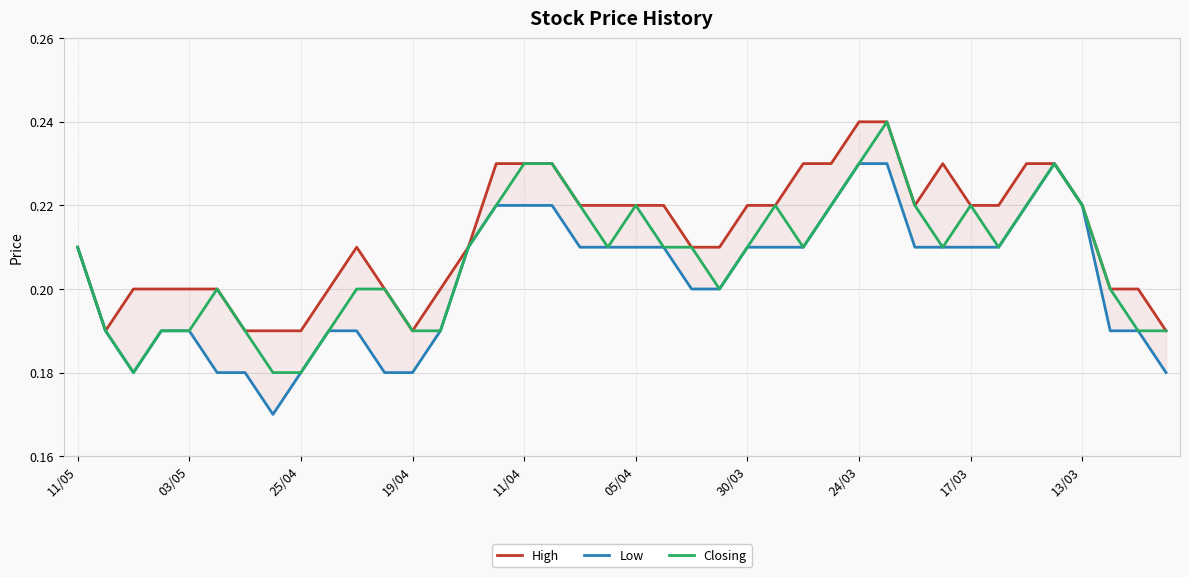

Is this an area chart (filled region under the line)?

No